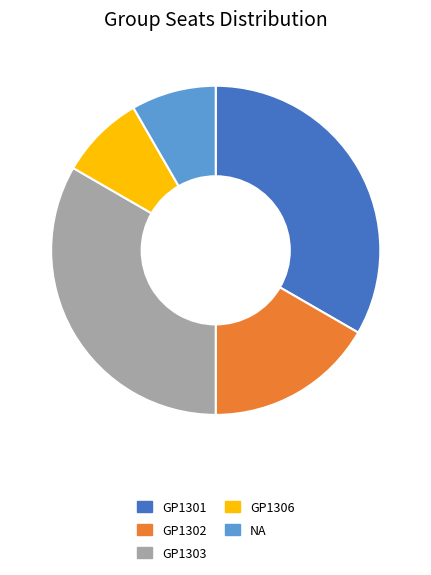

Is the sum of GP1306 and GP1303 greater than half?

No